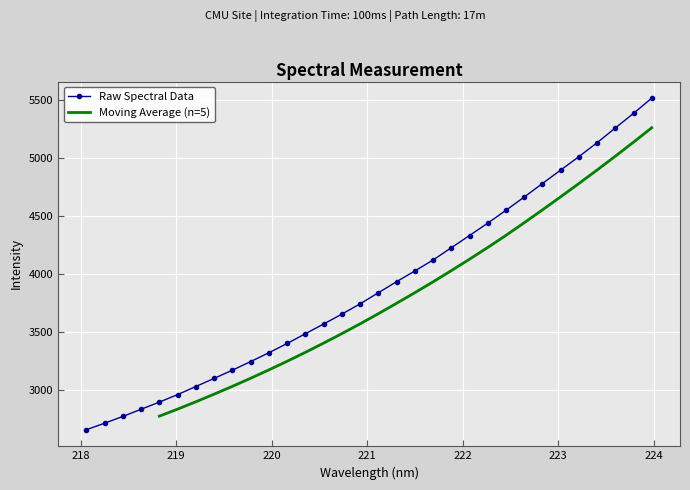

What is the maximum value shown in the chart?

5515.0